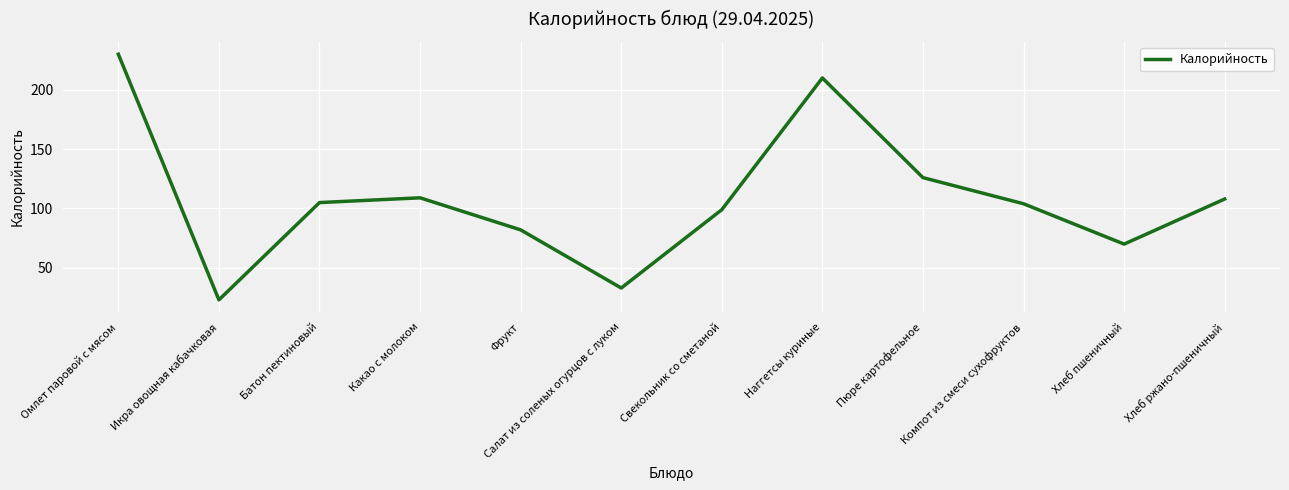

What is the ratio of the value at Омлет паровой с мясом to the value at Икра овощная кабачковая?

10.0